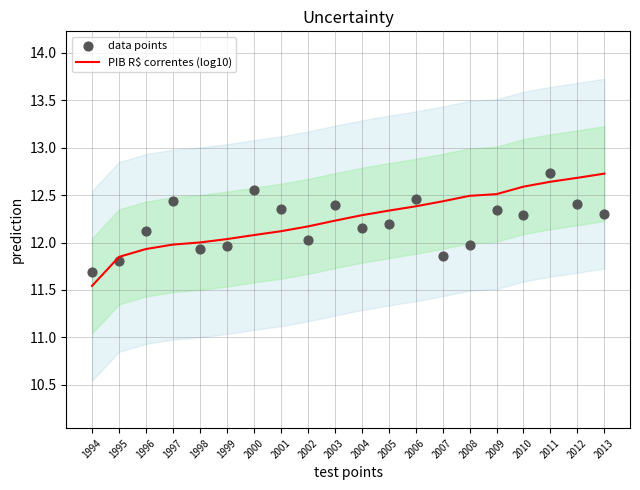

At which category is the sum across all series the highest?

2011